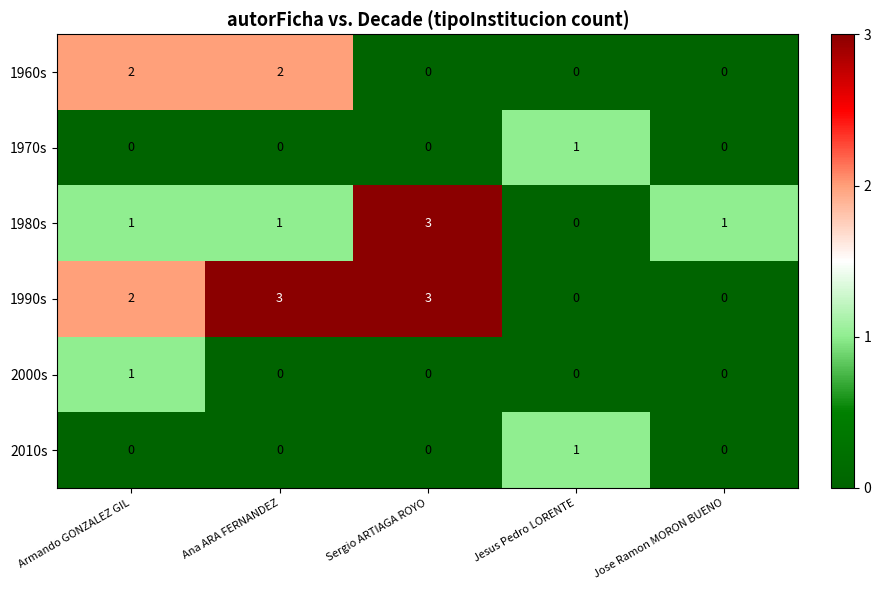

Is it true that 1980s equals 1 at Armando GONZALEZ GIL?

True